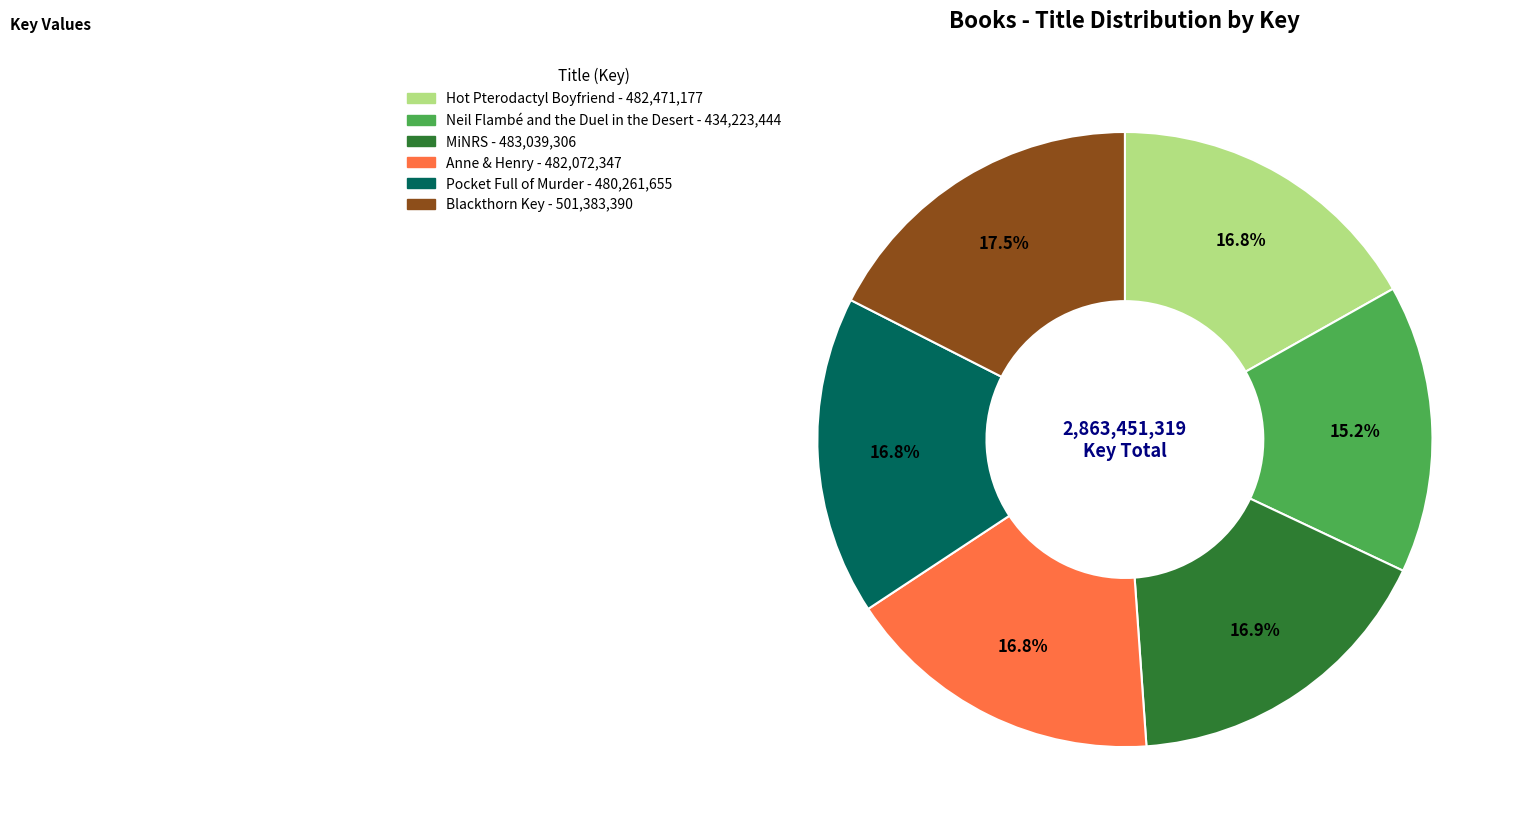

How many slices are in this pie chart?

6